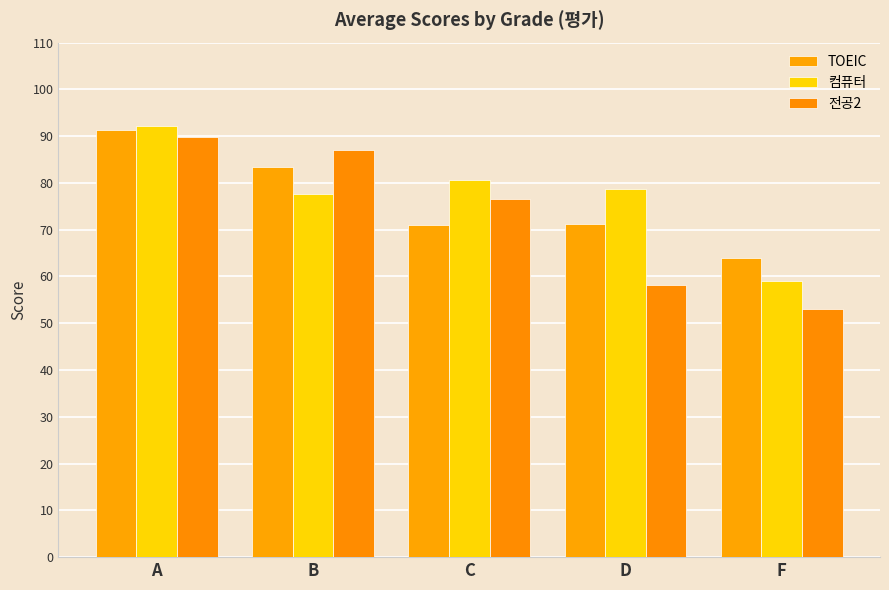

At B, list the series in order from smallest to largest.

컴퓨터, TOEIC, 전공2